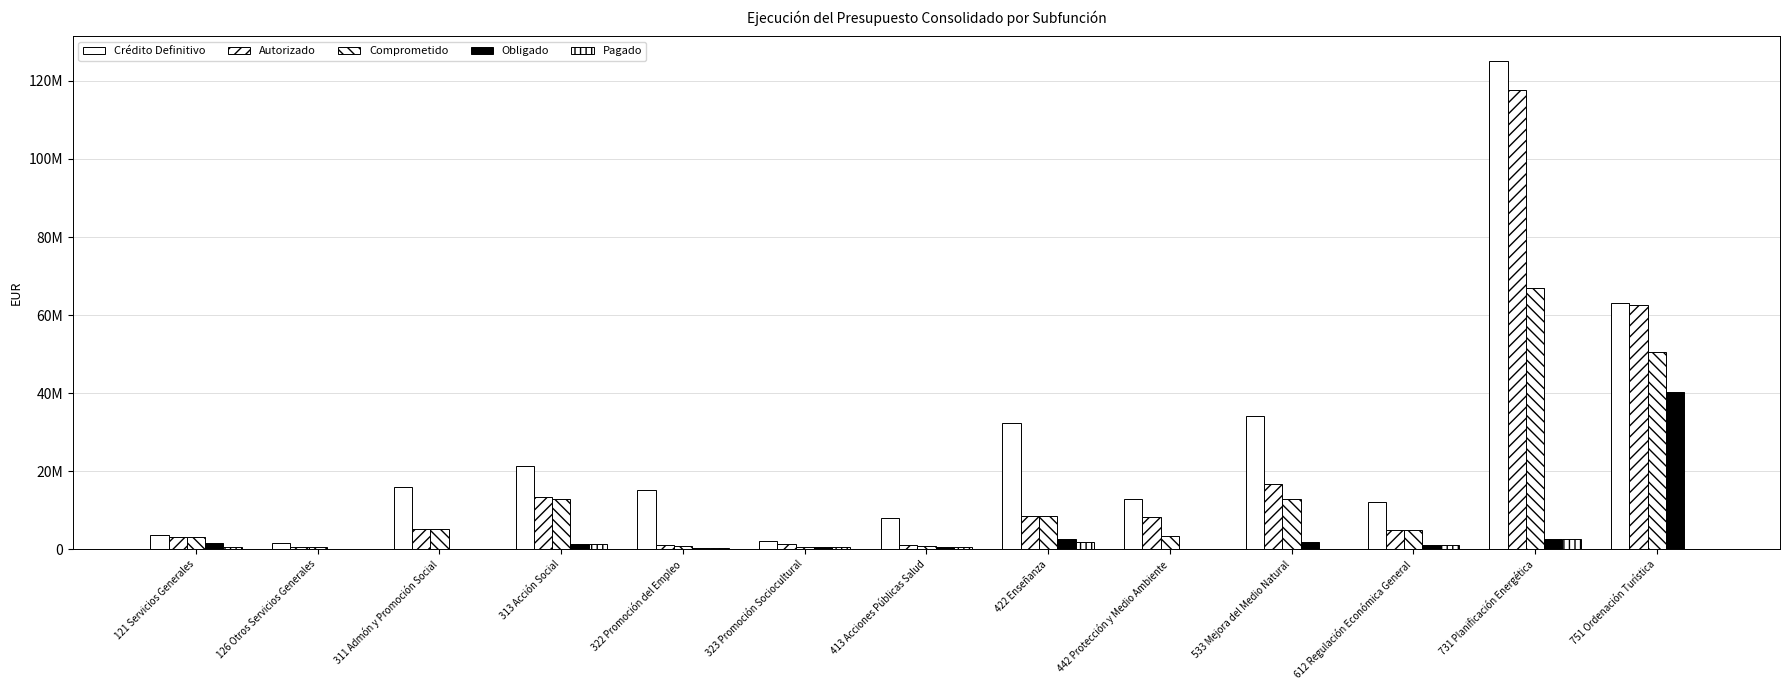

List the labels in order of Comprometido value, smallest first.

126 Otros Servicios Generales, 323 Promoción Sociocultural, 413 Acciones Públicas Salud, 322 Promoción del Empleo, 121 Servicios Generales, 442 Protección y Medio Ambiente, 612 Regulación Económica General, 311 Admón y Promoción Social, 422 Enseñanza, 533 Mejora del Medio Natural, 313 Acción Social, 751 Ordenación Turística, 731 Planificación Energética